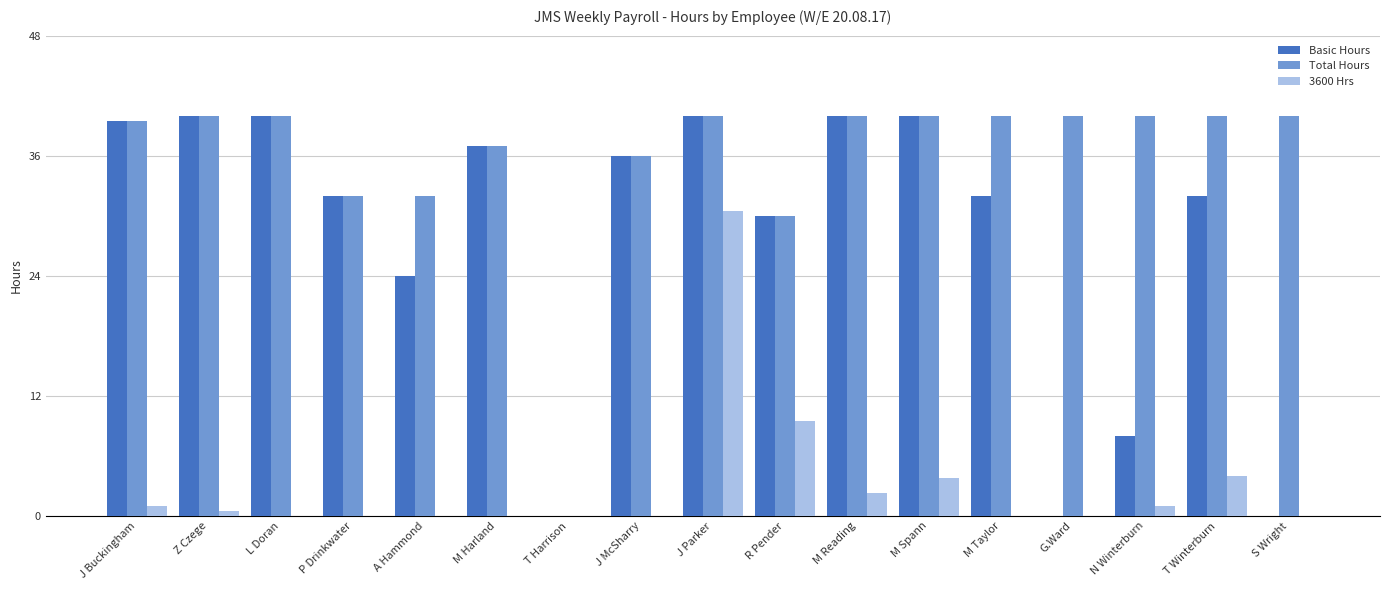

Are the bars grouped side by side (vs. stacked)?

Yes